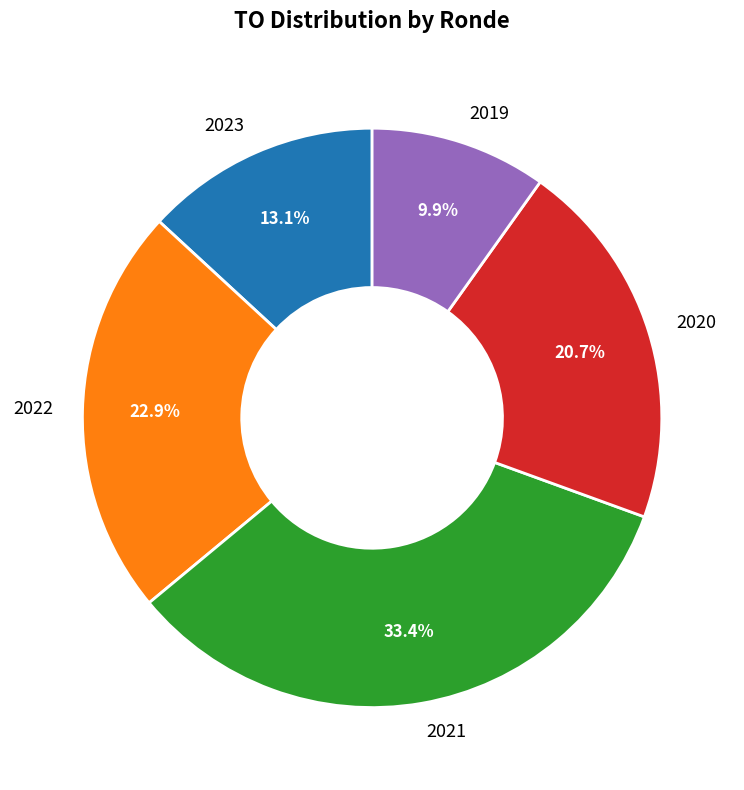

What percentage is NOT represented by 2023?

86.9%